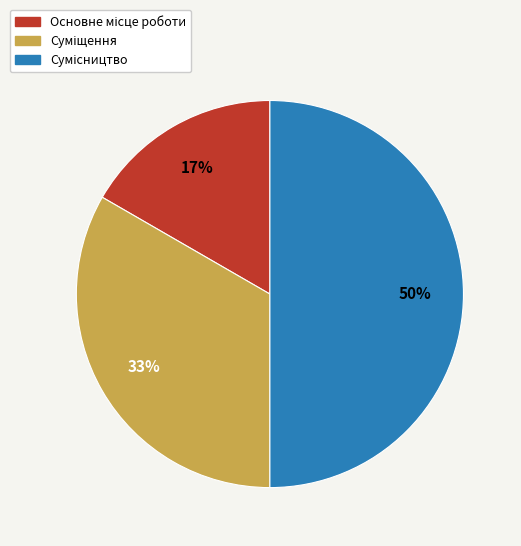

To the nearest percent, what is the average slice percentage?

33%